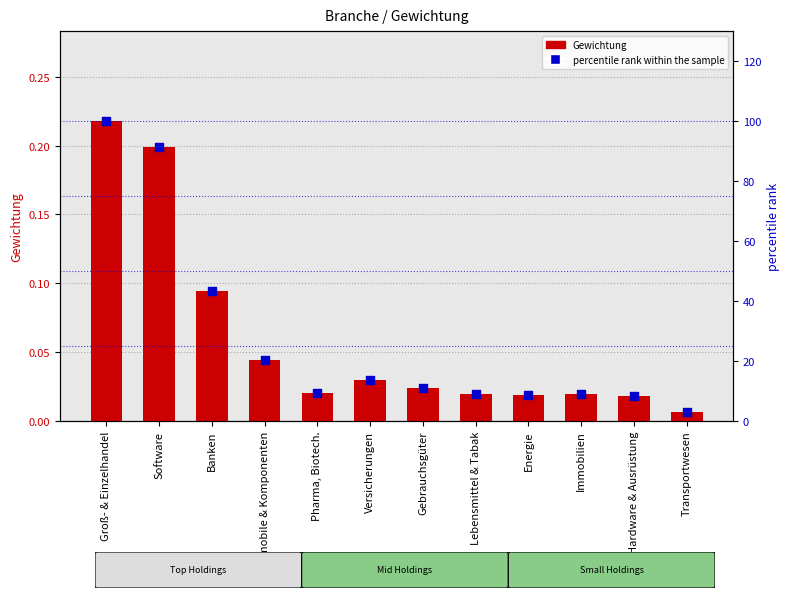

Which series contains the highest Y value?

percentile rank within the sample